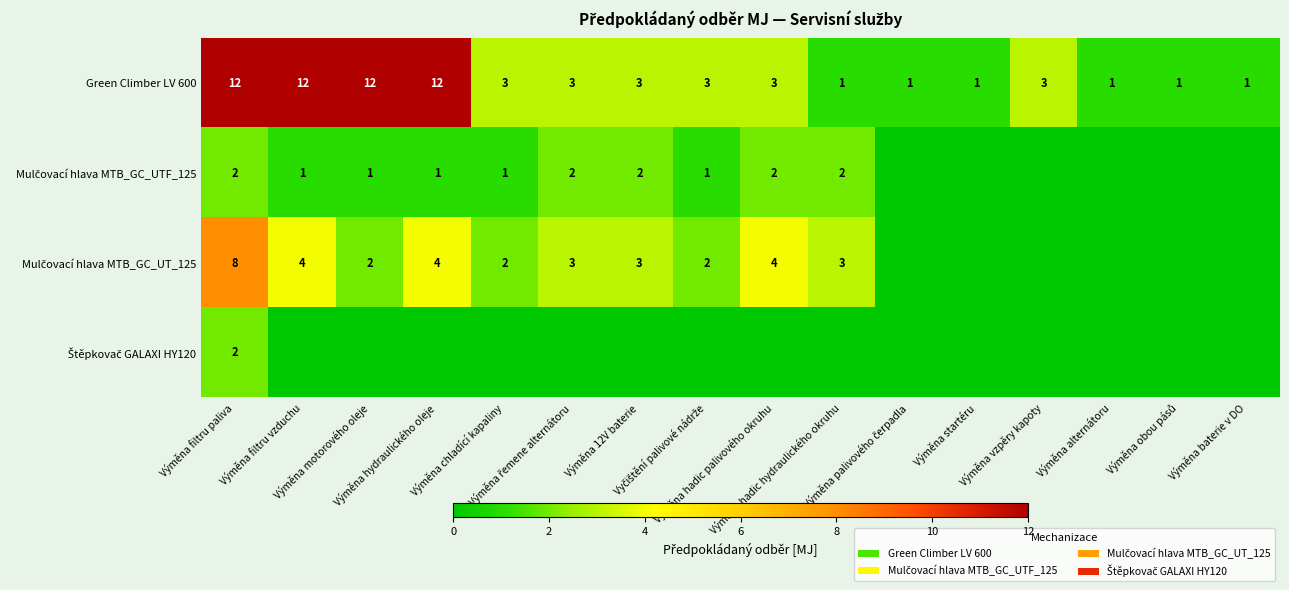

What value does the Green Climber LV 600 series have at Výměna palivového čerpadla?

1